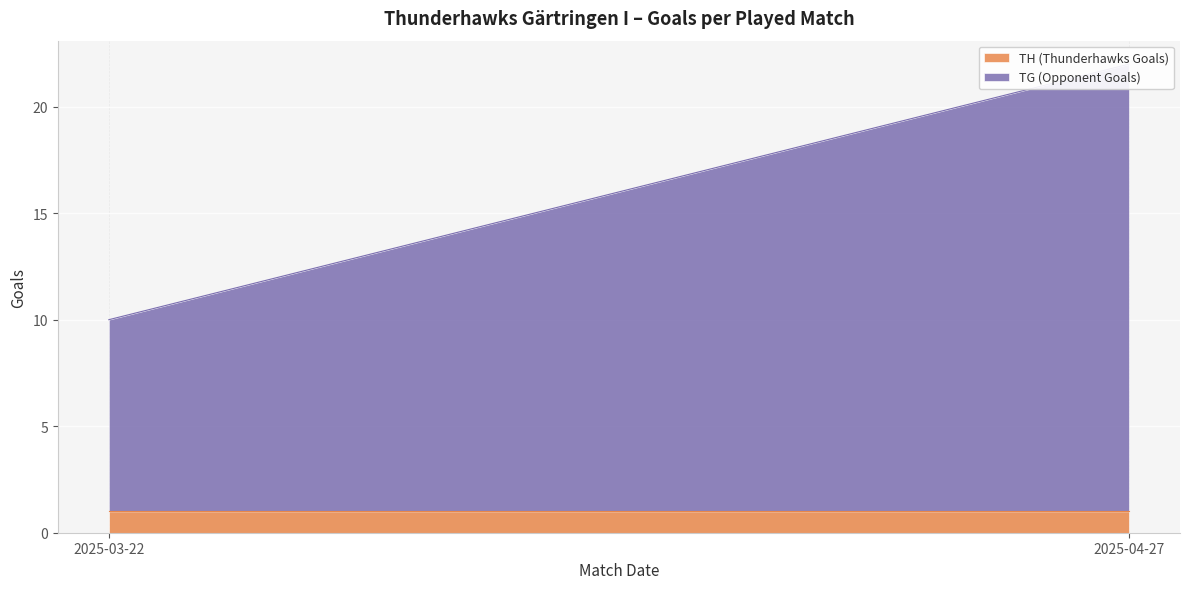

What is the total value across all series at 2025-03-22?

10